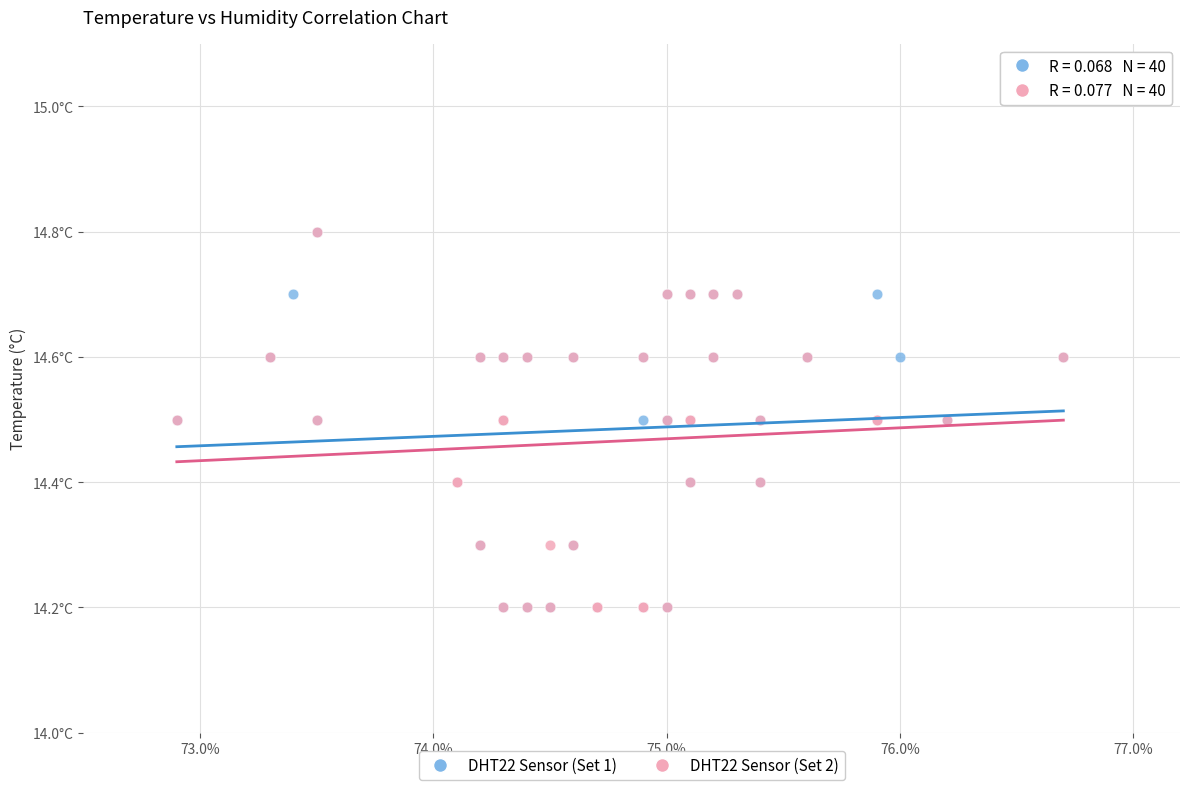

What are all the series names shown in the legend?

DHT22 Sensor (Set 1), DHT22 Sensor (Set 2)